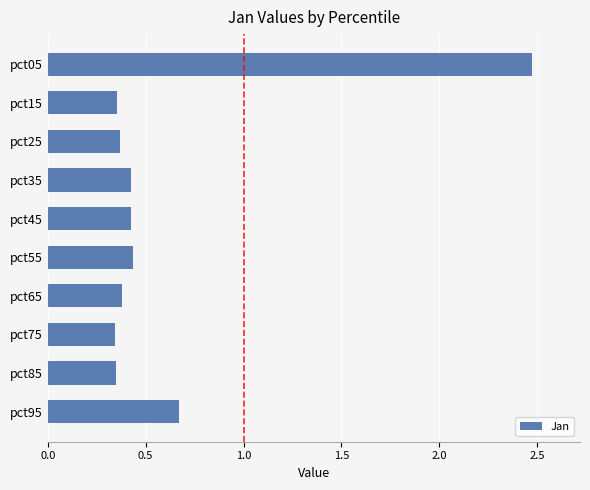

What is the sum of all values?

6.2